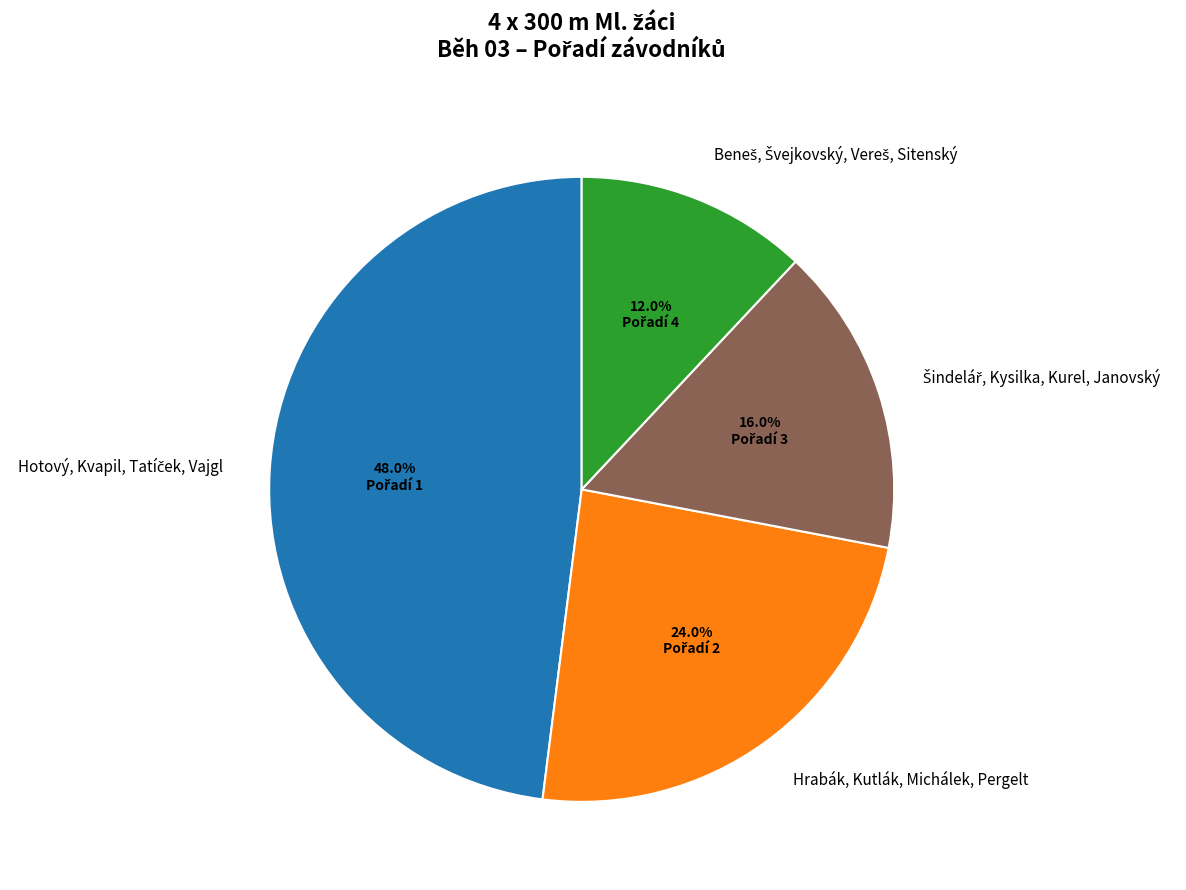

What percentage is NOT represented by Hrabák, Kutlák, Michálek, Pergelt?

76.0%